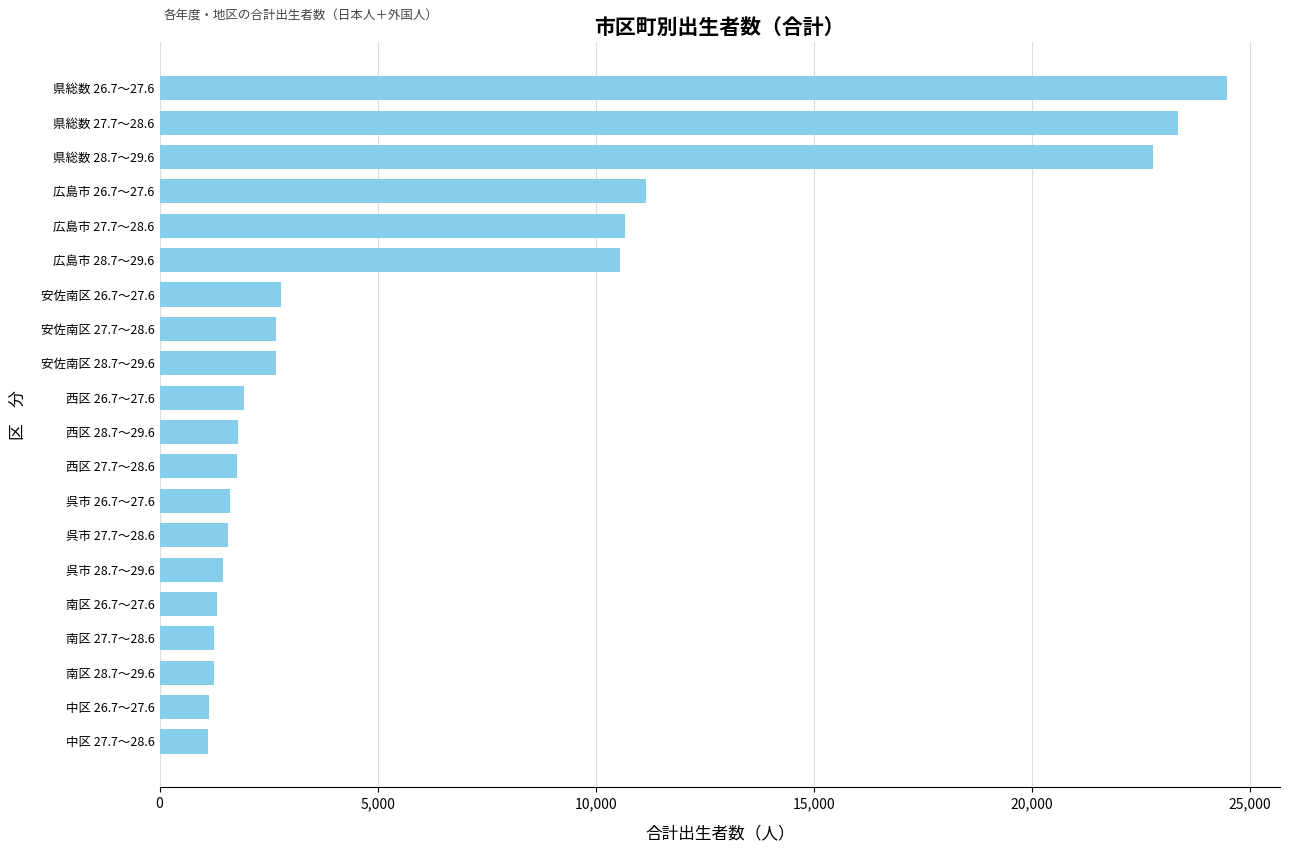

Approximately how many times larger is the value at 呉市 26.7～27.6 compared to 南区 28.7～29.6?

1.3